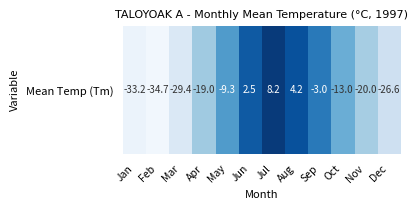

Reading right to left, what are all the values shown in this chart?

-26.6	-20.0	-13.0	-3.0	4.2	8.2	2.5	-9.3	-19.0	-29.4	-34.7	-33.2